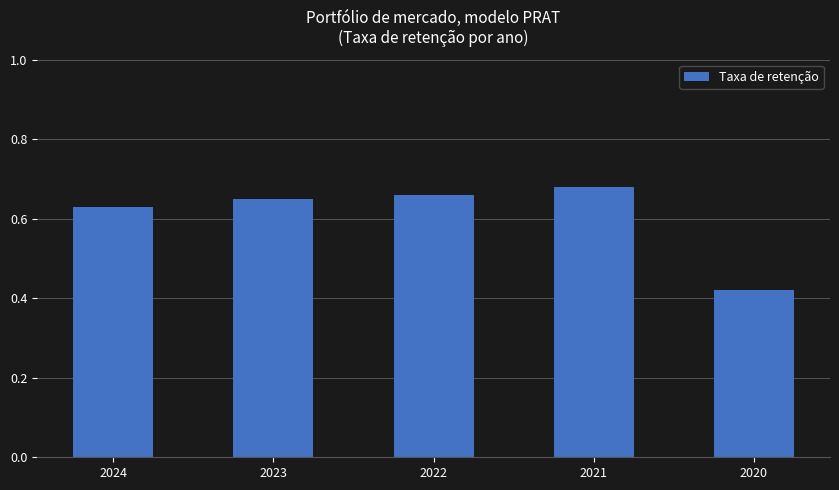

Does the chart contain stacked bars?

No